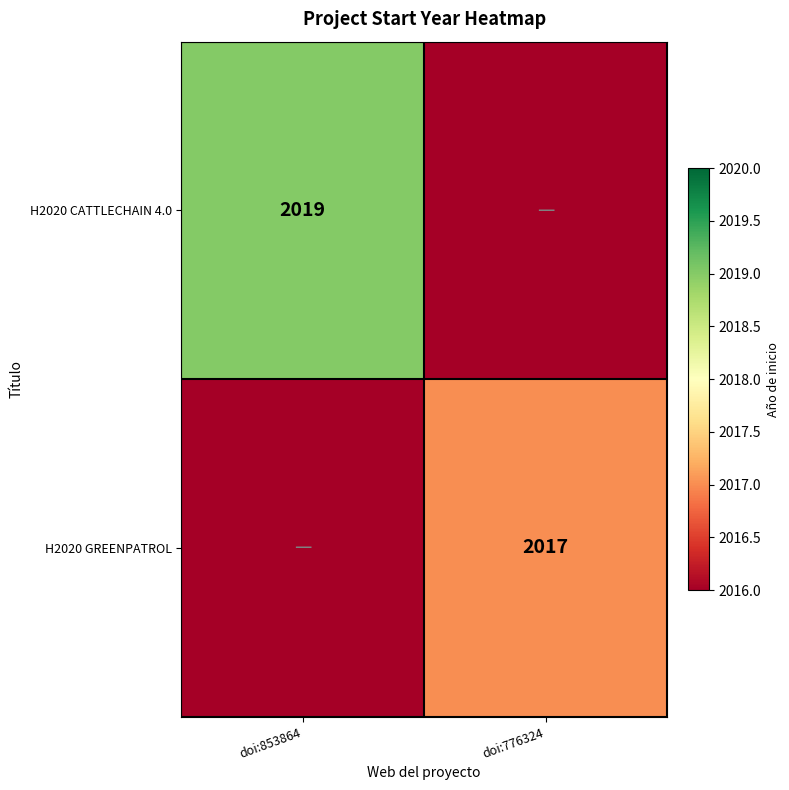

The H2020 CATTLECHAIN 4.0 series shows 2019 at doi:853864. True or false?

True